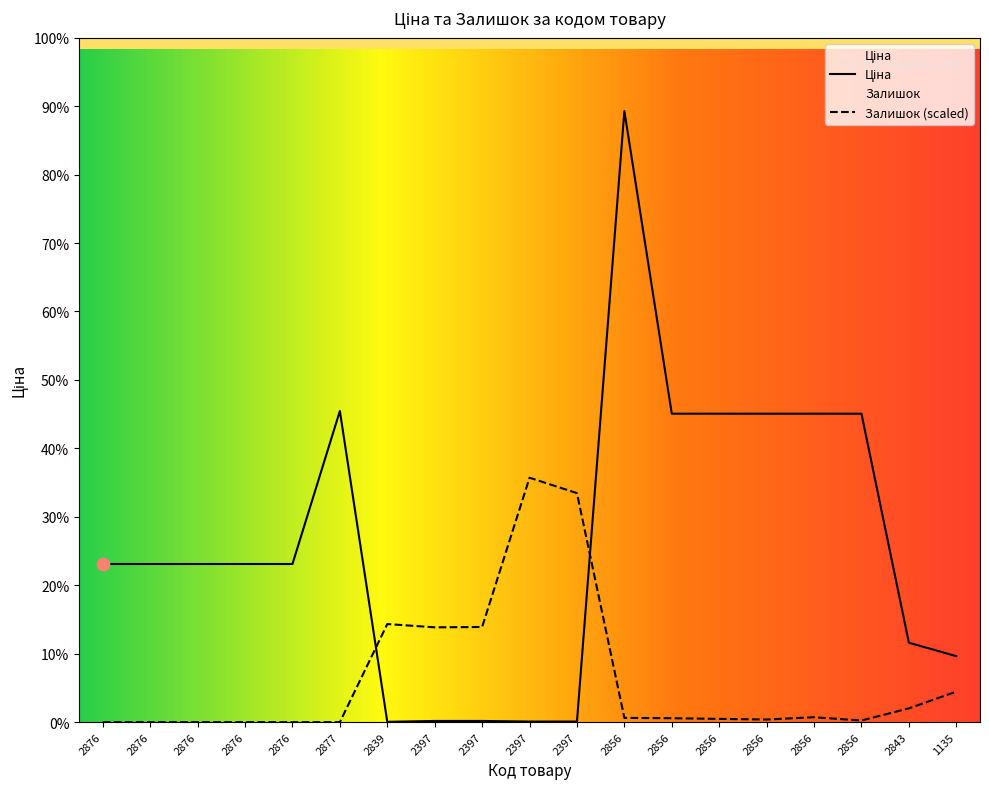

Which series has the widest spread of Y values?

Ціна